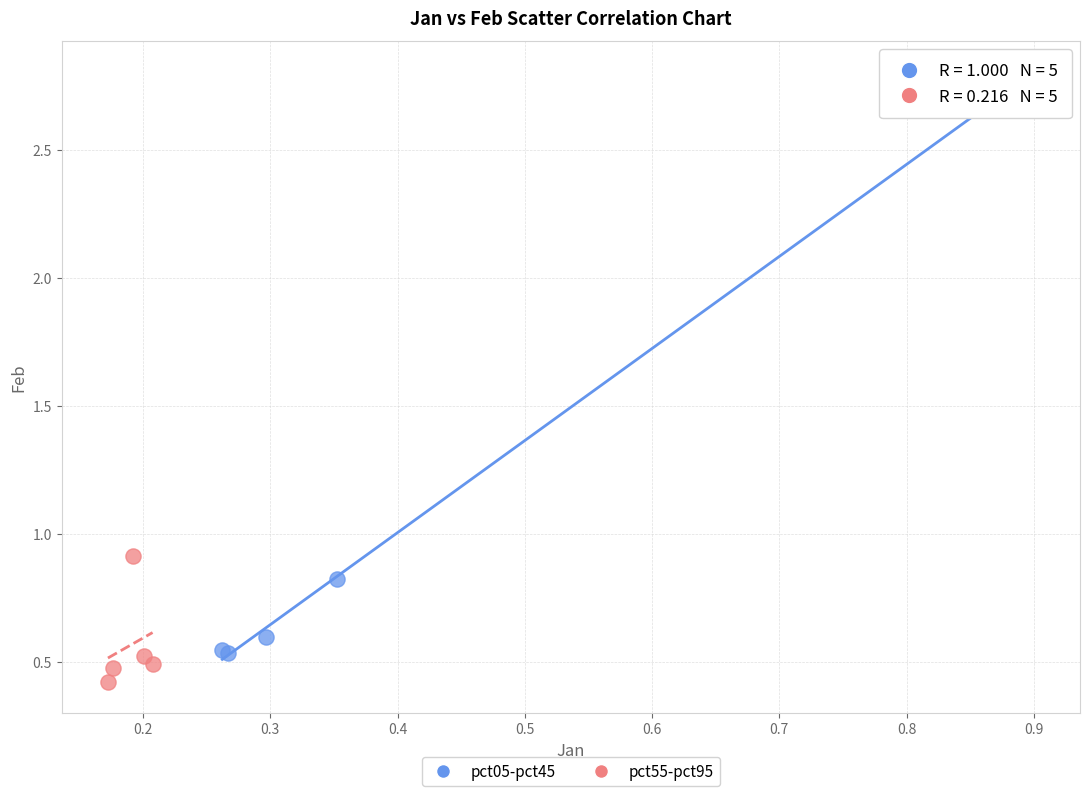

Which series contains the lowest Y value?

pct55-pct95